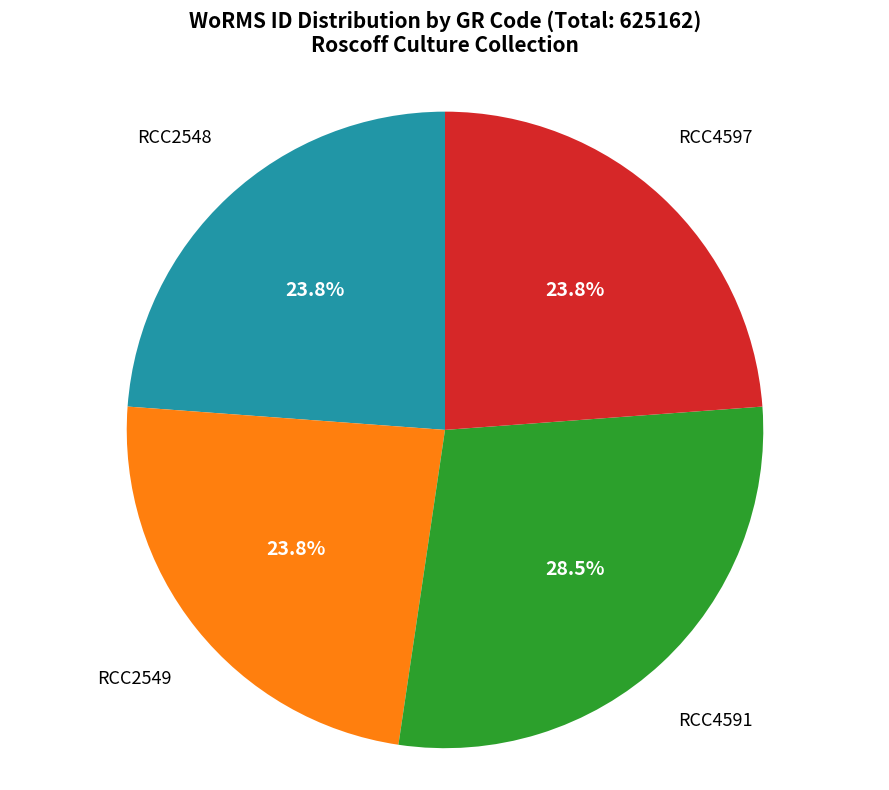

Is there any slice that represents more than half of the pie?

No